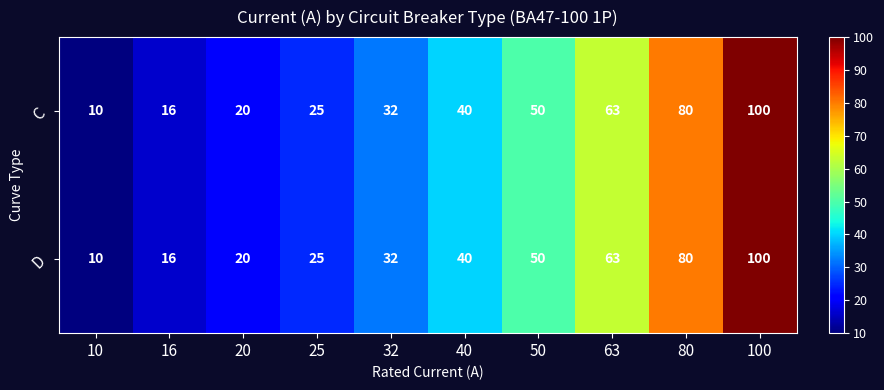

List the labels in order of C value, largest first.

100, 80, 63, 50, 40, 32, 25, 20, 16, 10